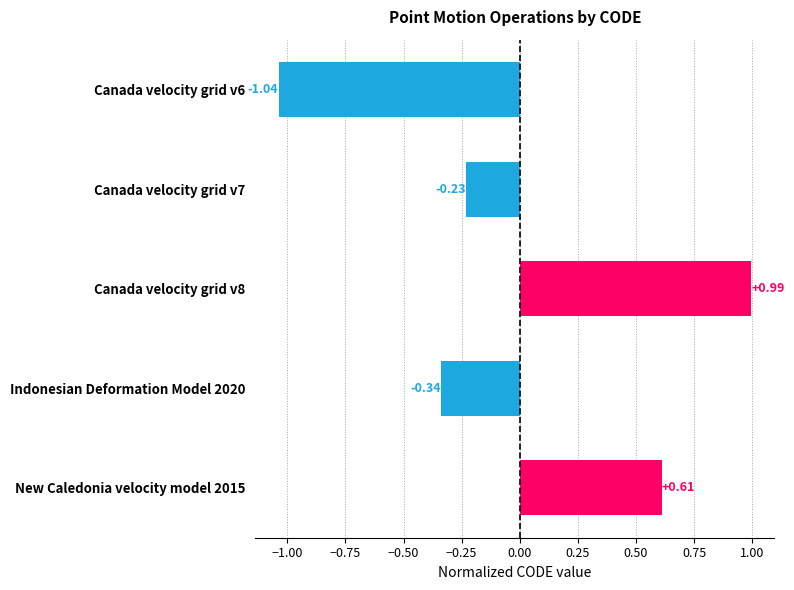

Where is the data nearest to the value 0?

Canada velocity grid v7